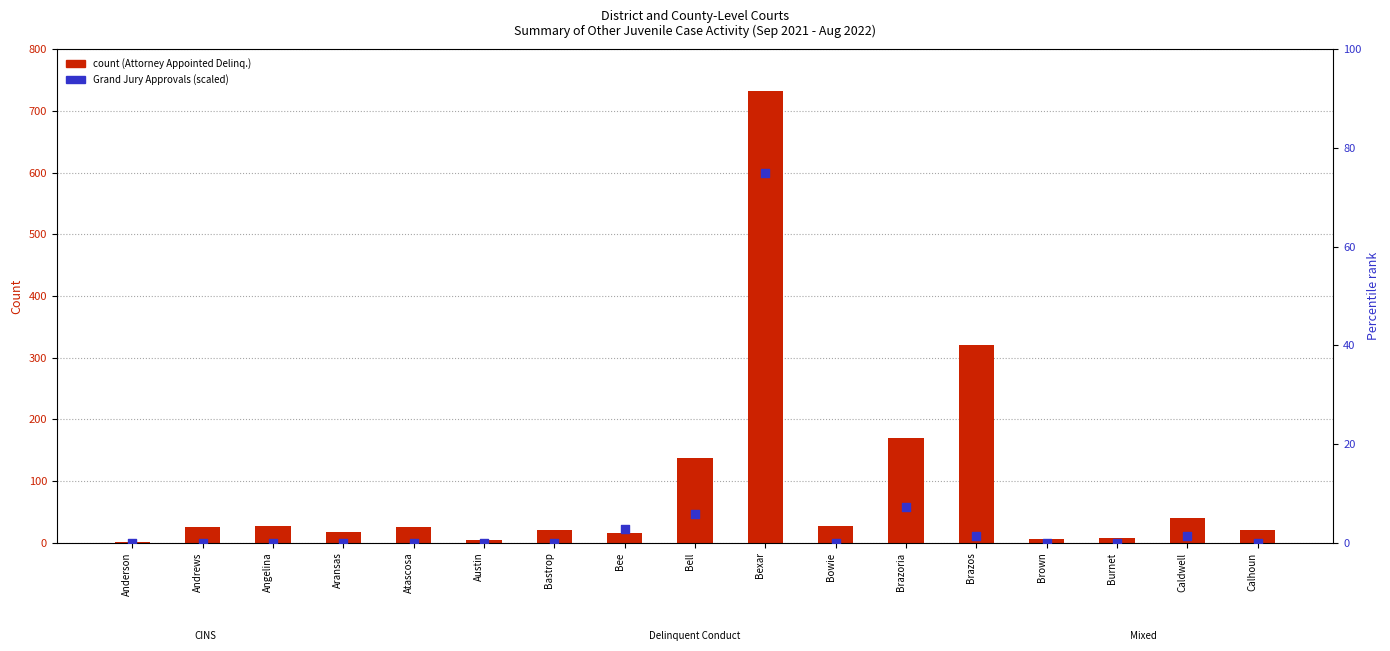

Which series has the largest total across all categories?

Cases Attorney Appointed (Delinq.)